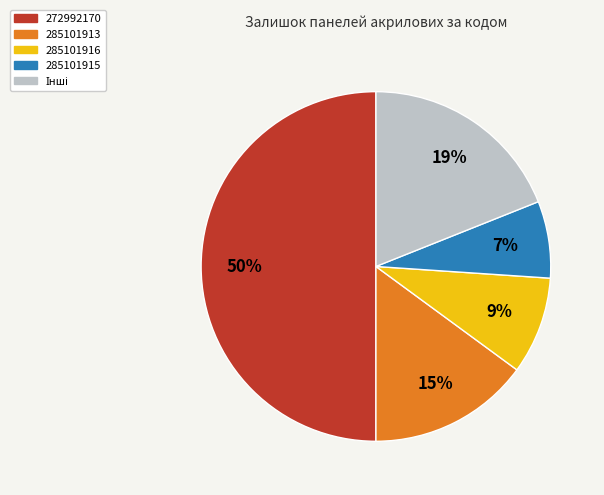

Between 272992170 and 285101915, which is larger?

272992170